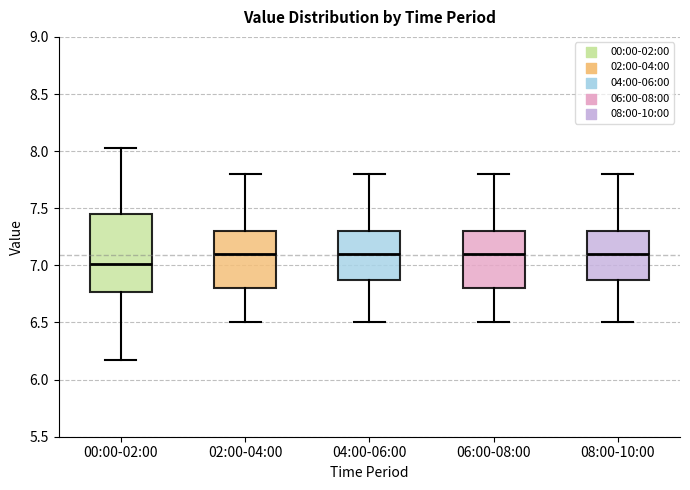

Which box's median line is the lowest?

00:00-02:00